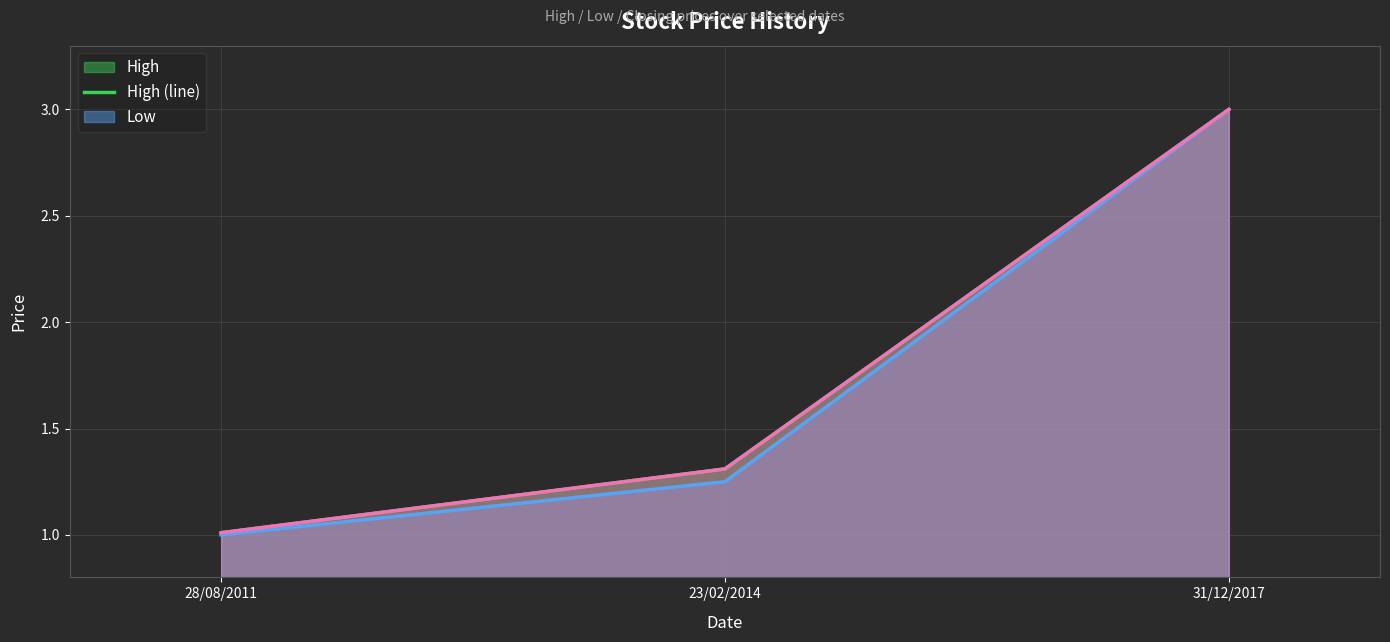

What is the greatest value displayed?

3.0